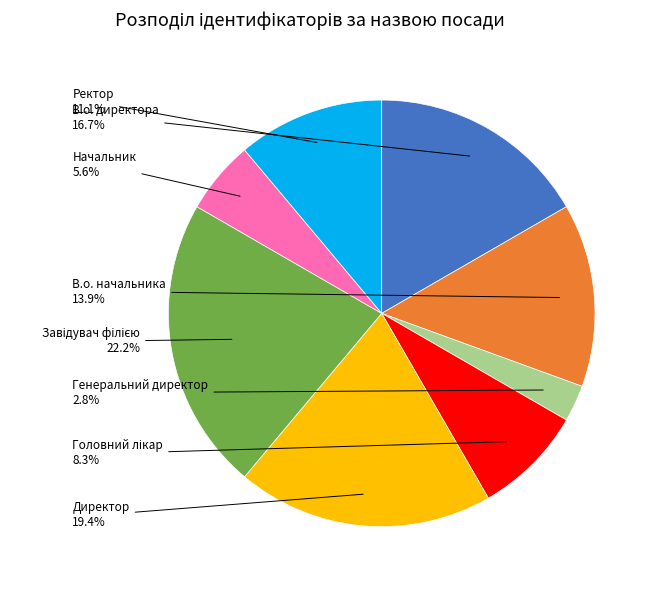

Is there a majority slice in this chart?

No